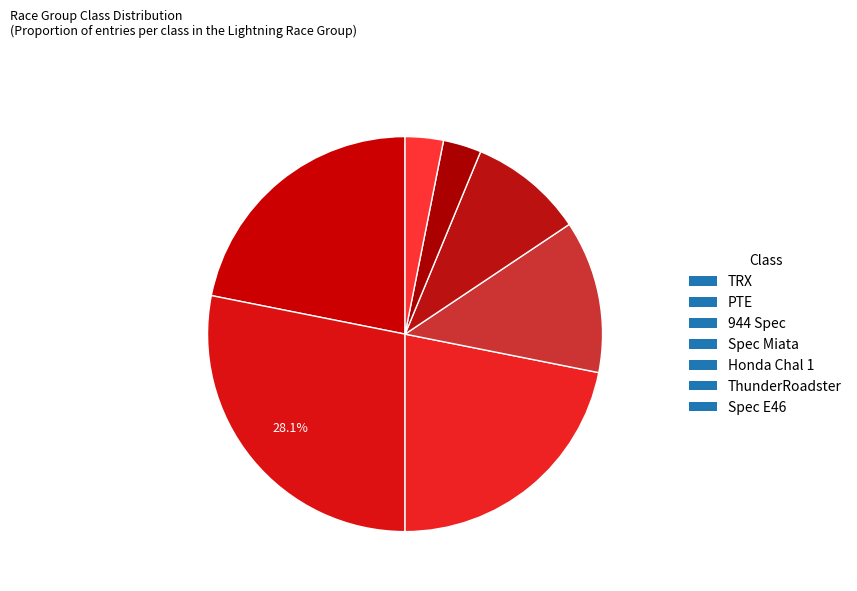

Count the number of slices in the pie.

7